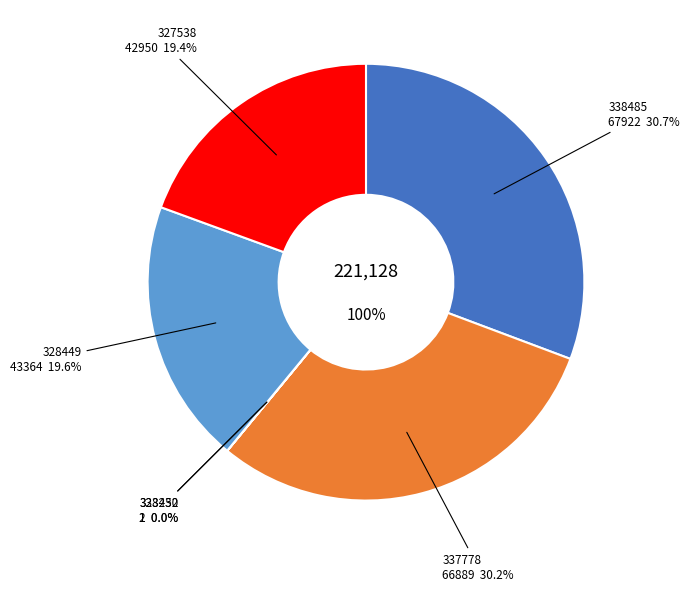

Combined, do 327540 and 333230 account for over 50%?

No